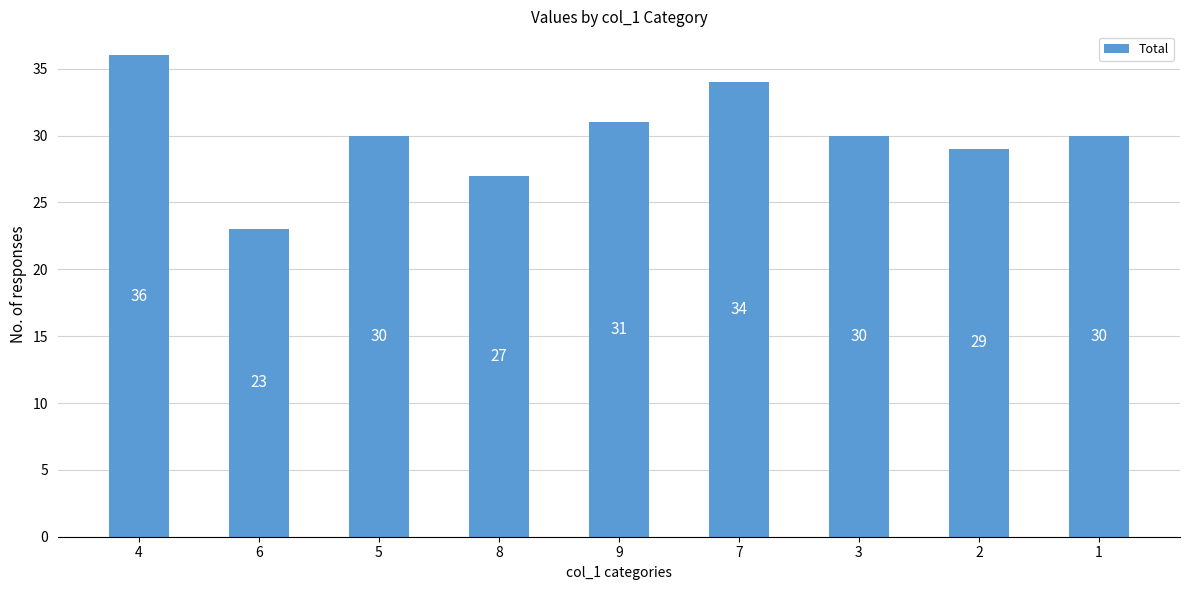

Reading right to left, transcribe all the data shown in this chart.

1=30	2=29	3=30	7=34	9=31	8=27	5=30	6=23	4=36